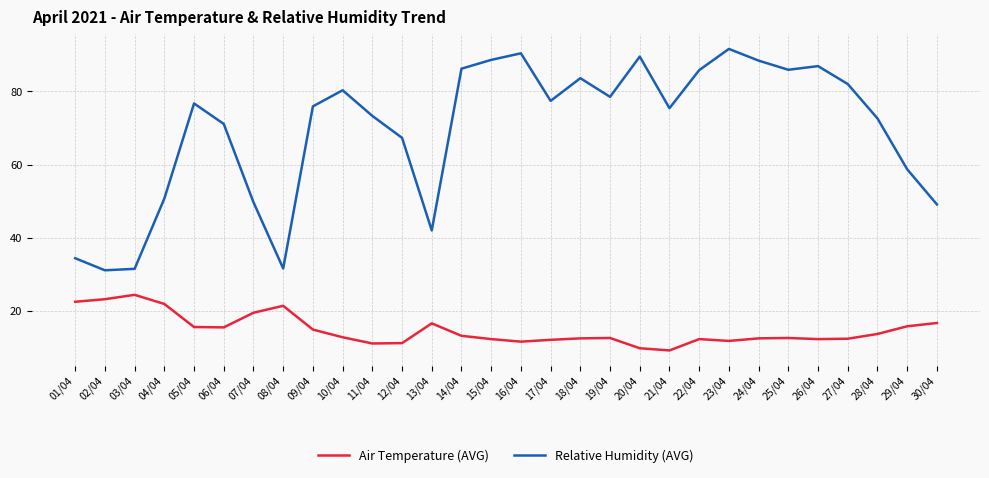

Is it true that Relative Humidity (AVG) equals 31.6 at 08/04?

True